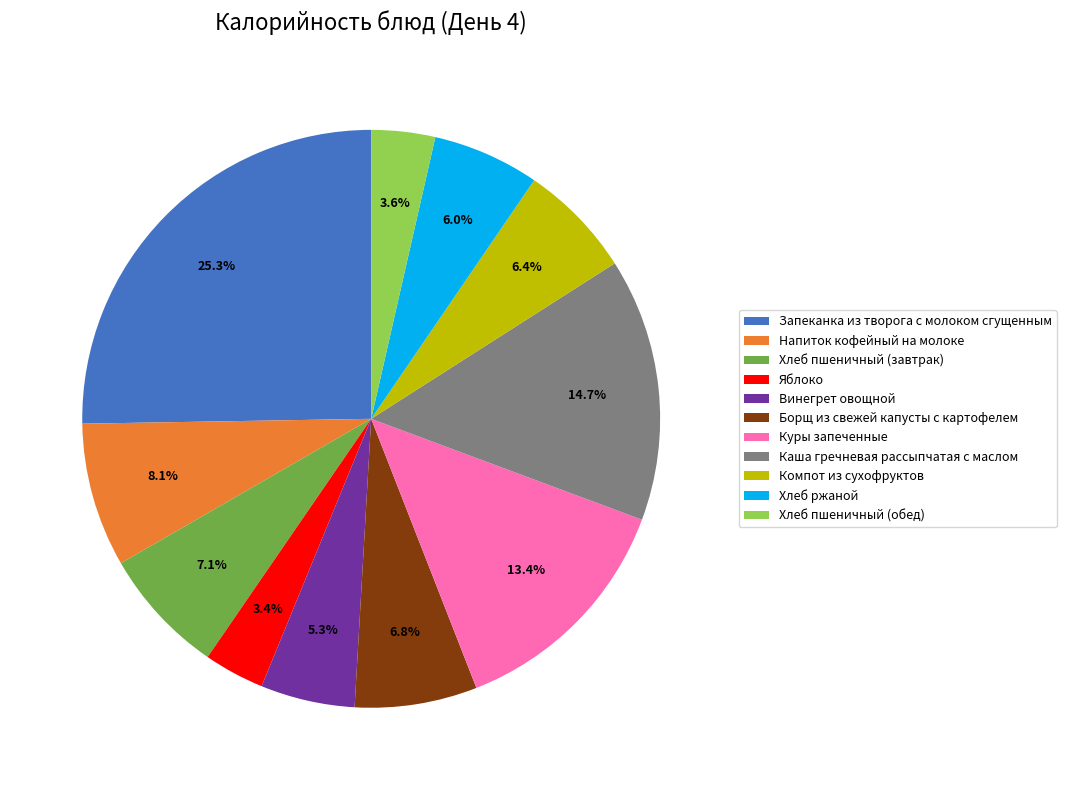

To the nearest percent, what is the difference between the Хлеб ржаной and Запеканка из творога с молоком сгущенным slice percentages?

19%